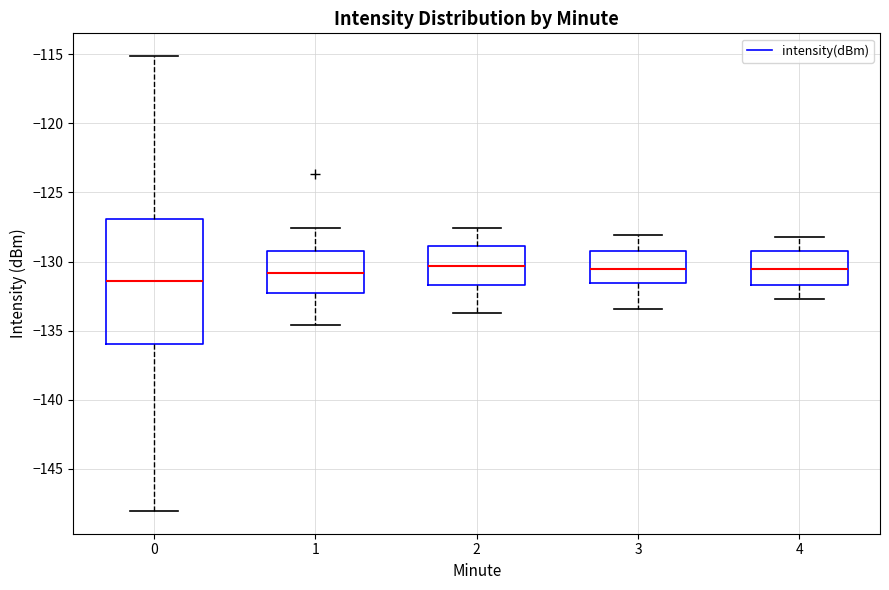

Comparing the boxes themselves (not the whiskers), which one is the tallest?

0